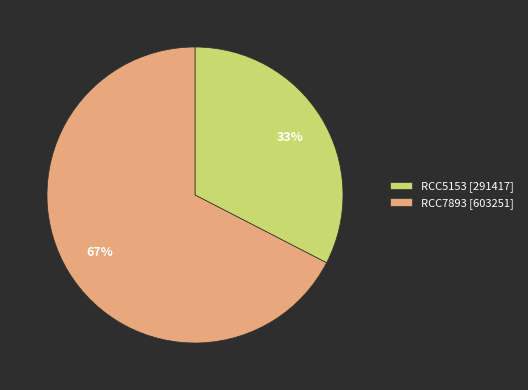

To the nearest percent, what is the average slice percentage?

50%